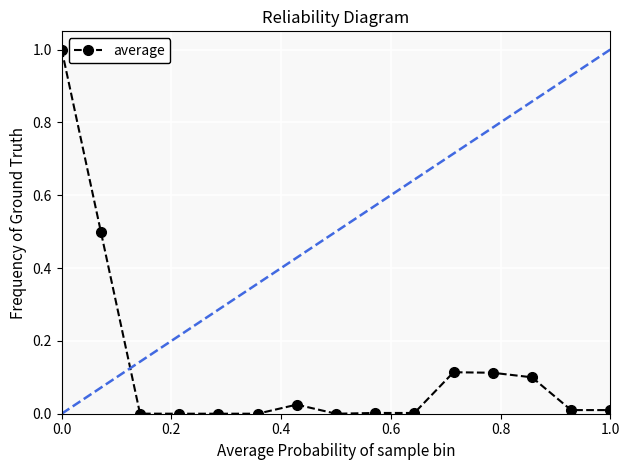

What is the maximum value shown in the chart?

1.0